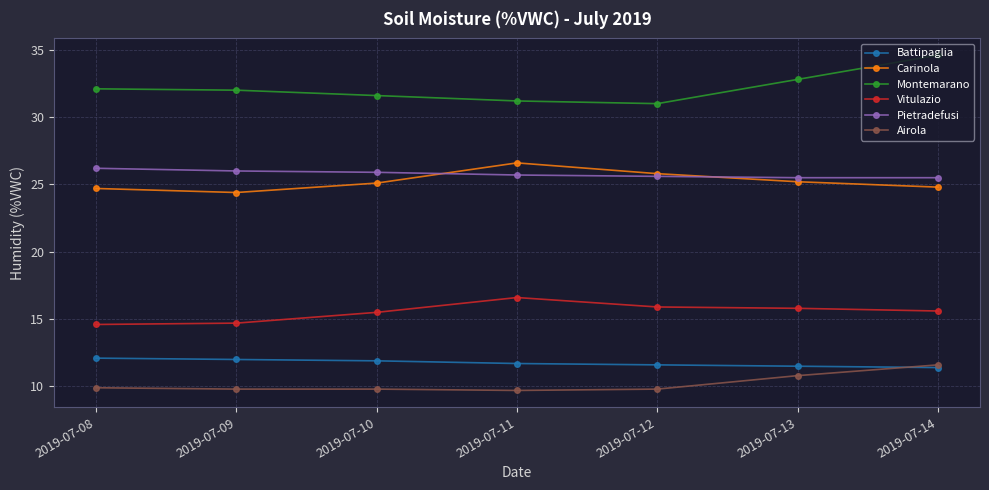

What is the difference between the Airola values at 2019-07-09 and 2019-07-11?

0.1